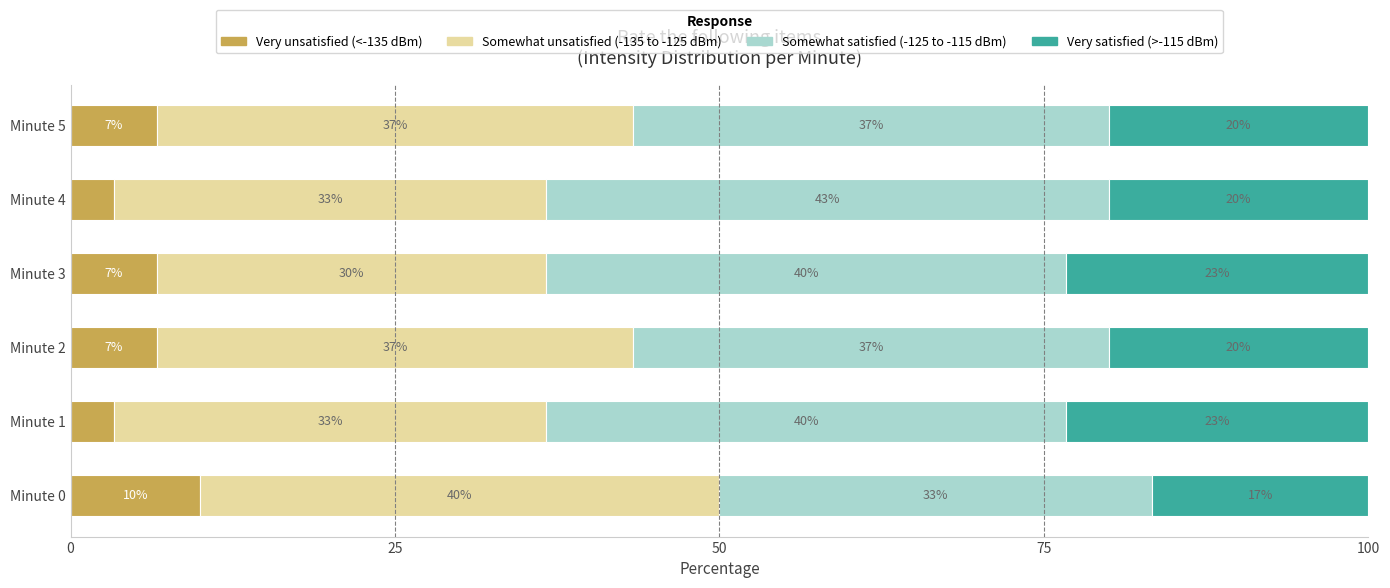

Reading left to right, what are all the values shown in this chart?

Very unsatisfied (<-135 dBm): 10.0	3.3	6.7	6.7	3.3	6.7
Somewhat unsatisfied (-135 to -125 dBm): 40.0	33.3	36.7	30.0	33.3	36.7
Somewhat satisfied (-125 to -115 dBm): 33.3	40.0	36.7	40.0	43.3	36.7
Very satisfied (>-115 dBm): 16.7	23.3	20.0	23.3	20.0	20.0